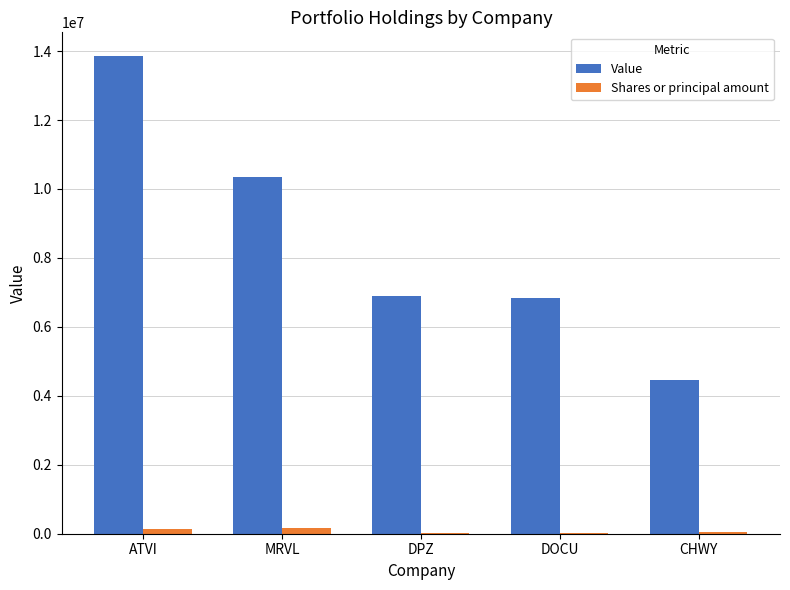

What is the greatest value displayed?

13852000